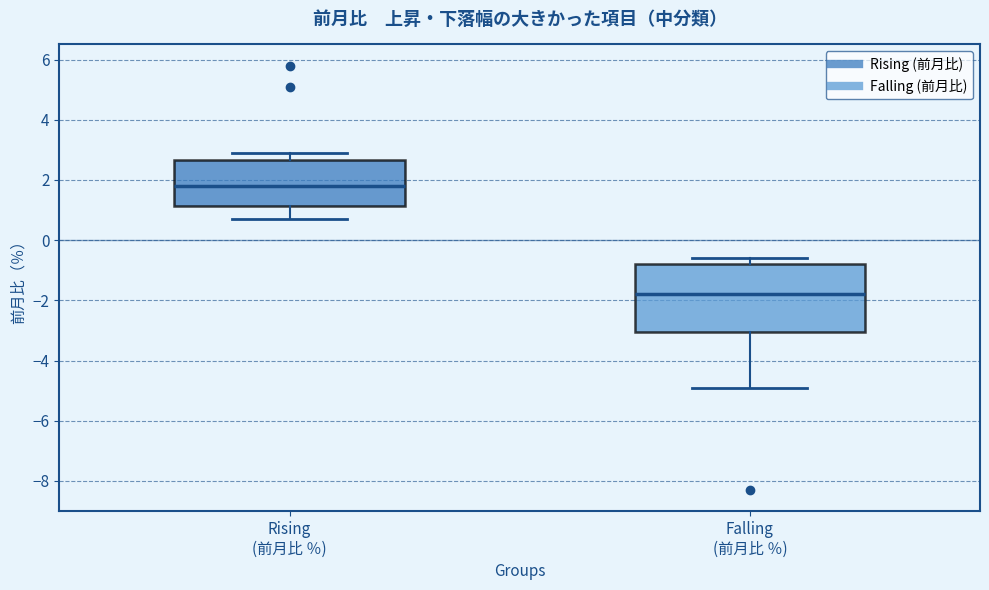

Which box has the highest median line?

Rising (前月比 ％)